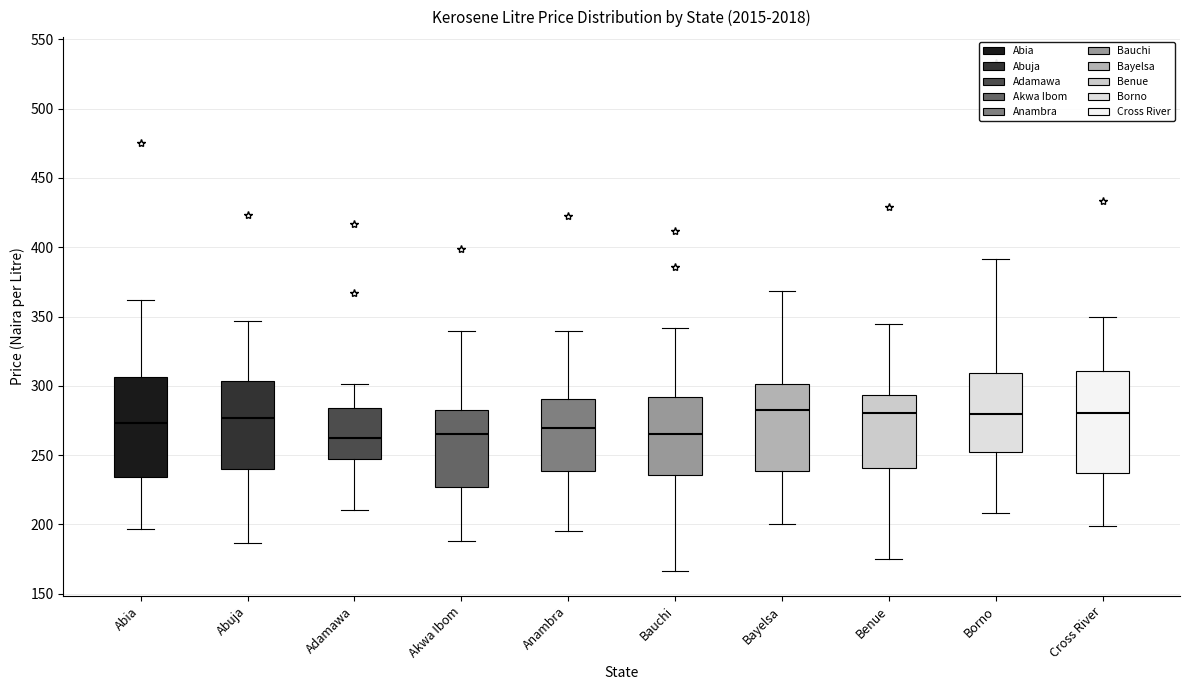

Reading left to right, transcribe this box plot: for each box, give where its median line is, the range the box spans, and where its two whiskers end, as read against the y-axis. The values are not printed on the chart, so give them approximately, as read against the axis.

Abia: median 275, box 235 to 305, whiskers 195 to 360
Abuja: median 275, box 240 to 305, whiskers 185 to 345
Adamawa: median 260, box 245 to 285, whiskers 210 to 300
Akwa Ibom: median 265, box 225 to 285, whiskers 190 to 340
Anambra: median 270, box 240 to 290, whiskers 195 to 340
Bauchi: median 265, box 235 to 290, whiskers 165 to 340
Bayelsa: median 285, box 240 to 300, whiskers 200 to 370
Benue: median 280, box 240 to 295, whiskers 175 to 345
Borno: median 280, box 250 to 310, whiskers 210 to 390
Cross River: median 280, box 235 to 310, whiskers 200 to 350